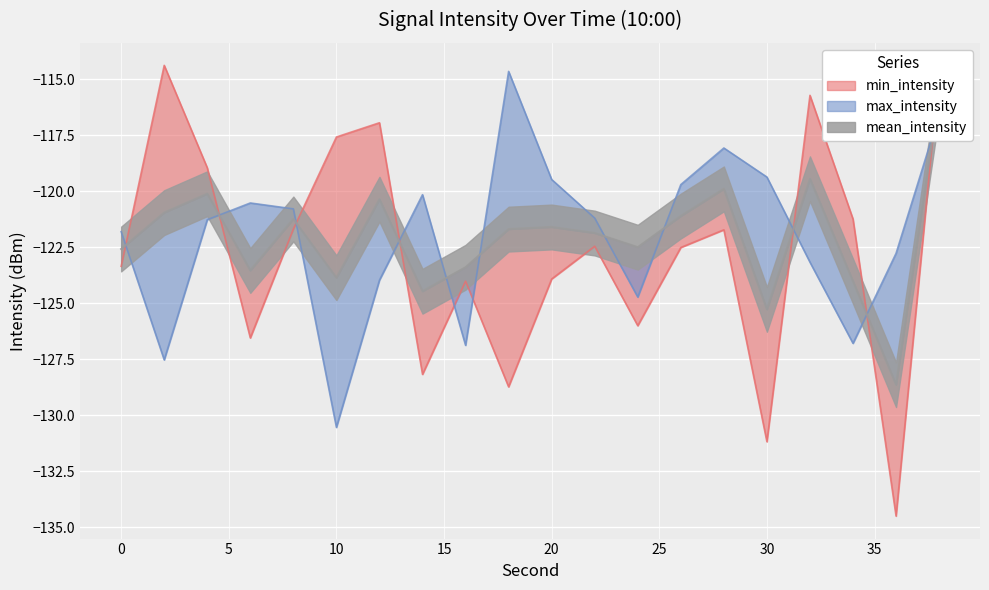

Rank the series by their average value, from highest to lowest.

max_intensity, mean_intensity, min_intensity